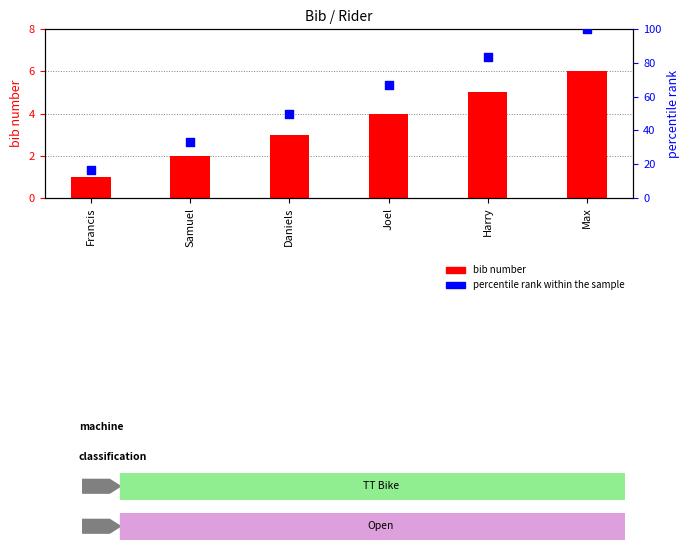

Which series has the widest spread of Y values?

percentile rank within the sample